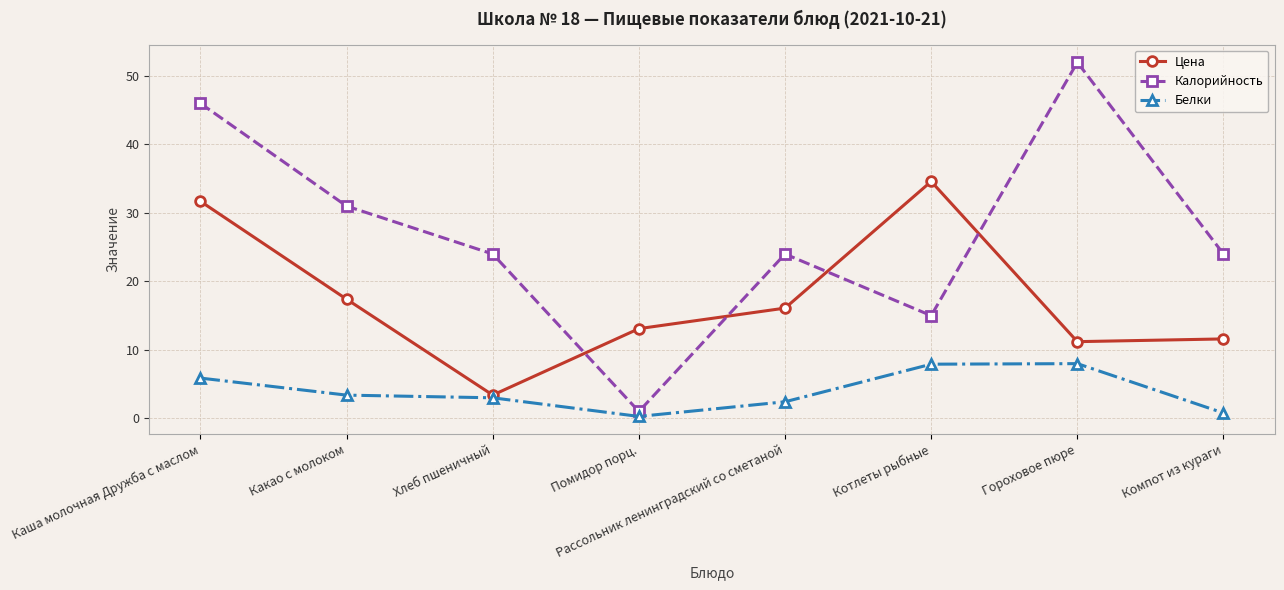

At Каша молочная Дружба с маслом, list the series in order from smallest to largest.

Белки, Цена, Калорийность